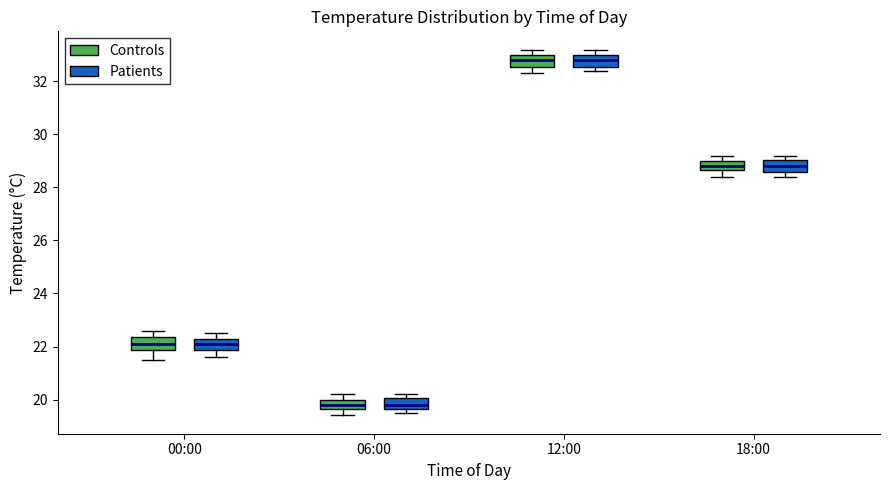

Where does the median line of the box for 00:00 (Controls) sit on the y-axis? The values are not printed on the chart, so give them approximately, as read against the axis.

22.2